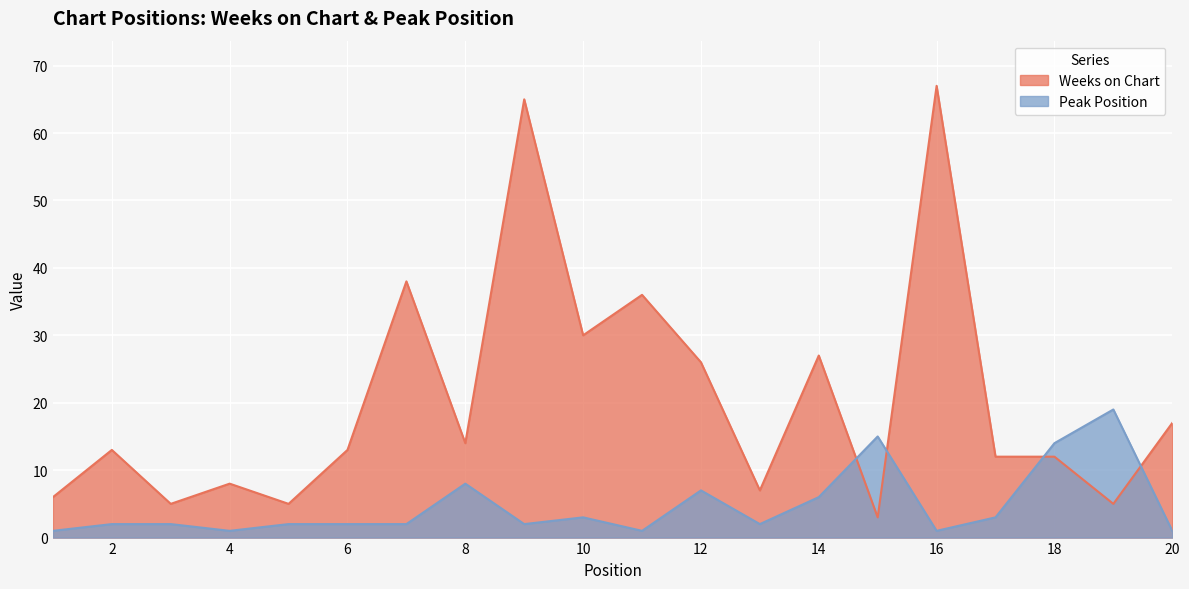

How many data points in Weeks on Chart are less than 13?

9